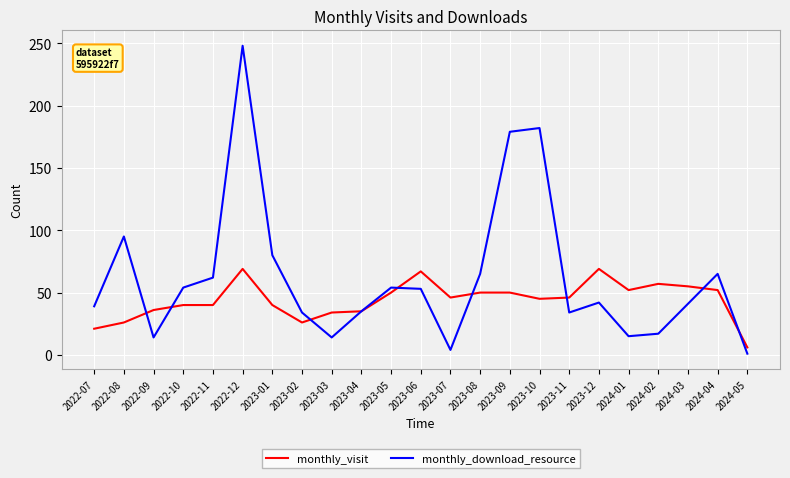

True or false: monthly_download_resource has a value of 67 at 2022-07.

False